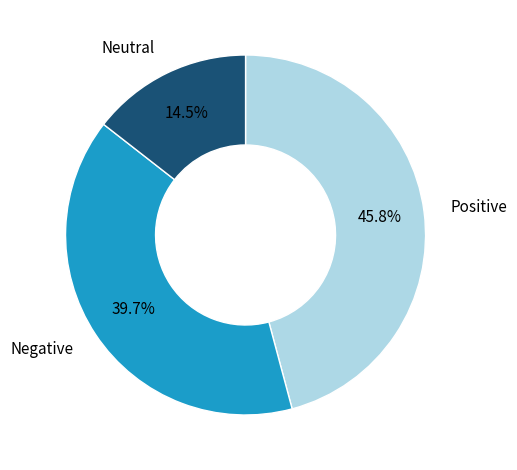

Rank the categories by value from highest to lowest.

Positive, Negative, Neutral